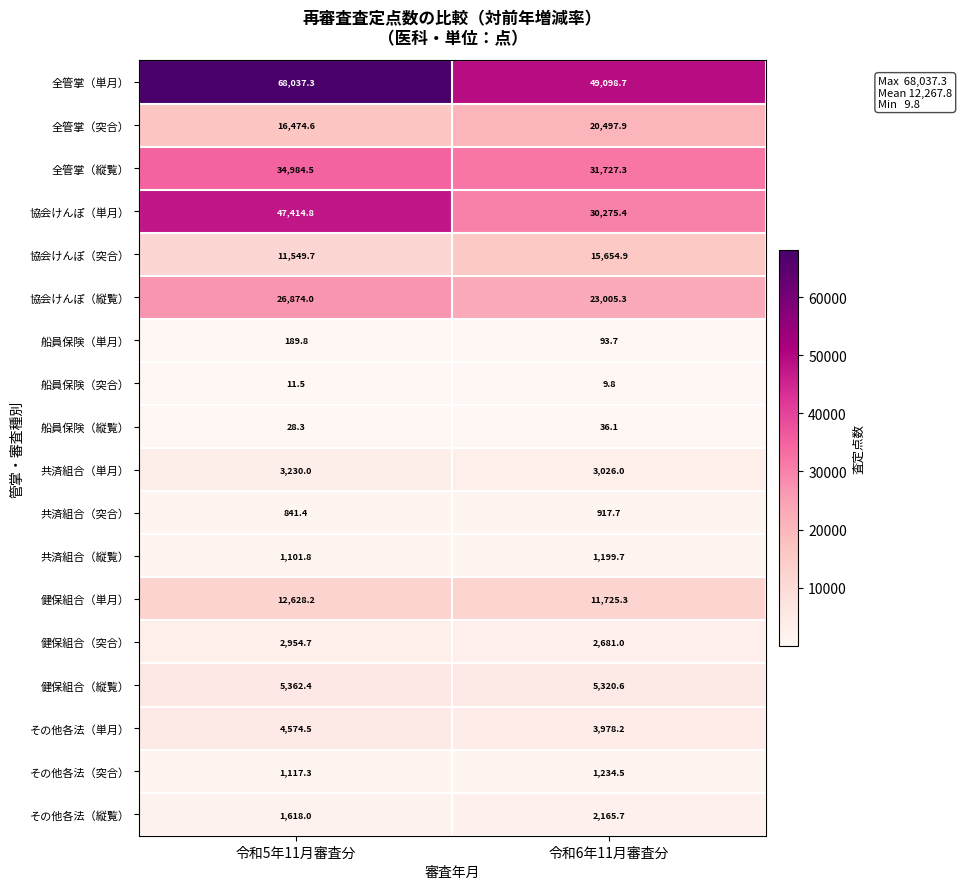

Which series has the largest total across all categories?

全管掌（単月）